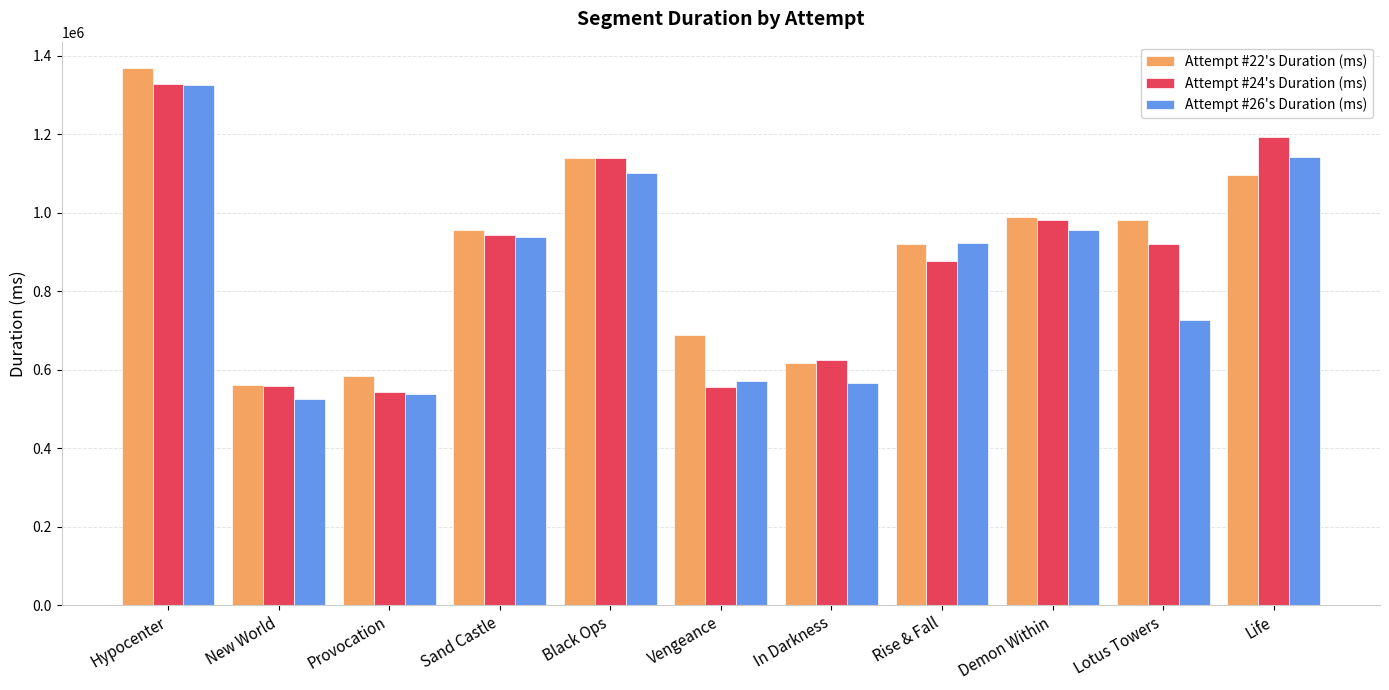

Is it true that Attempt #24's Duration (ms) equals 741170 at Black Ops?

False